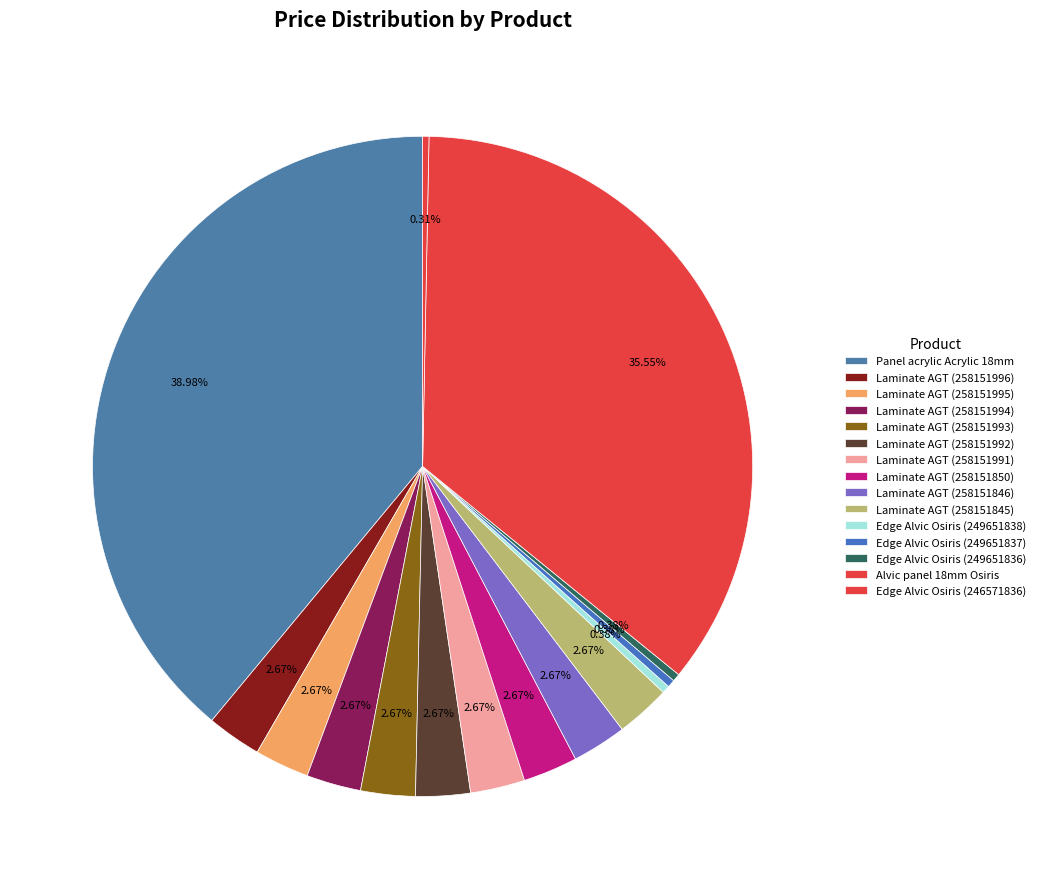

Is there any slice that represents more than half of the pie?

No